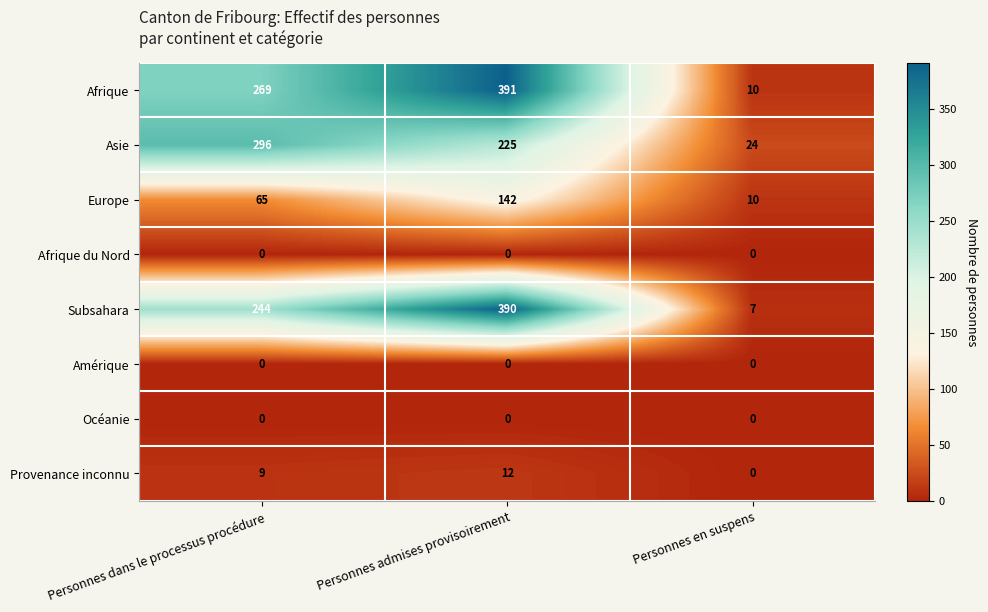

What is the difference between the Afrique values at Personnes admises provisoirement and Personnes dans le processus procédure?

122